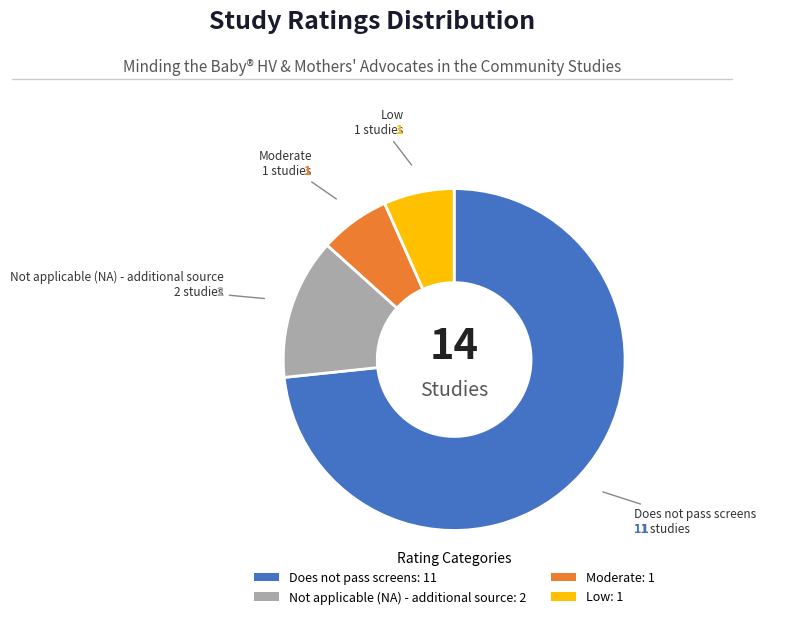

Between Not applicable (NA) - additional source and Low, which is larger?

Not applicable (NA) - additional source